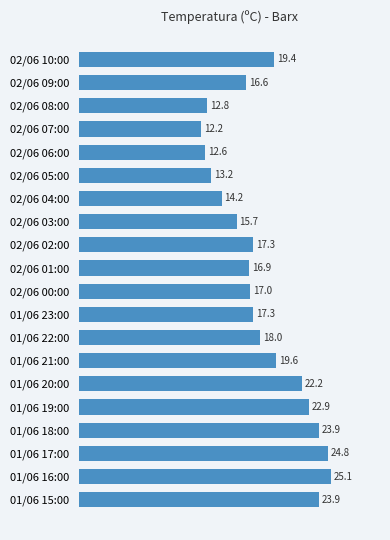

Is it true that the value at 02/06 04:00 is 20.6?

False